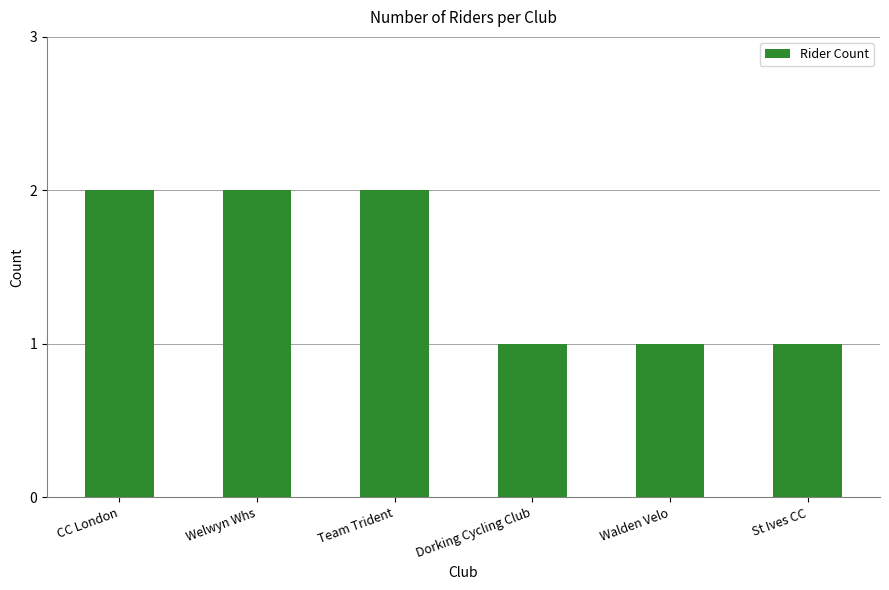

What is the label of the 5th bar from the right?

Welwyn Whs